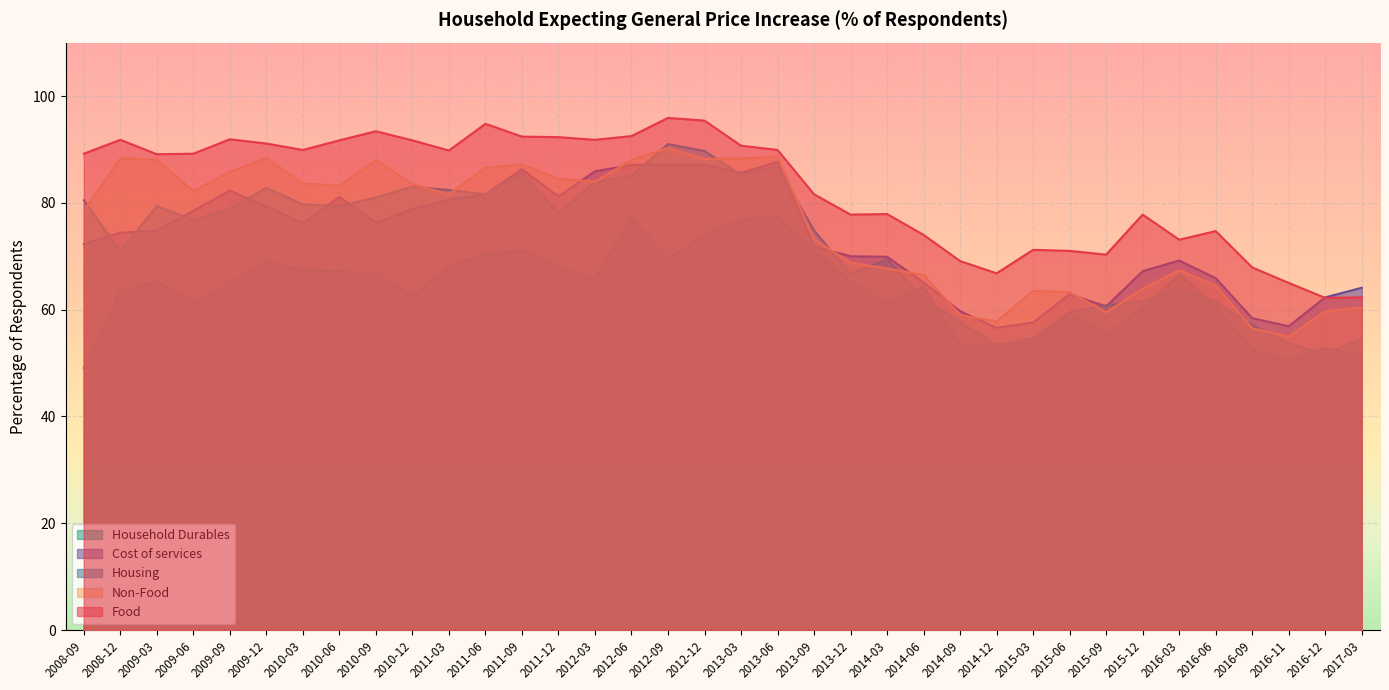

How many times do Food and Cost of services cross each other?

1